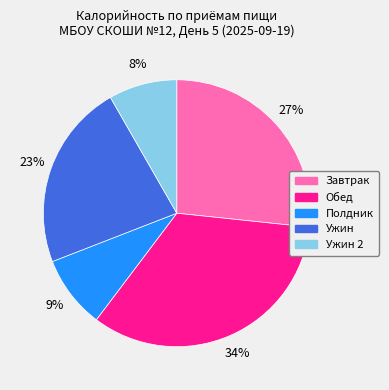

Is the sum of Завтрак and Ужин 2 greater than half?

No